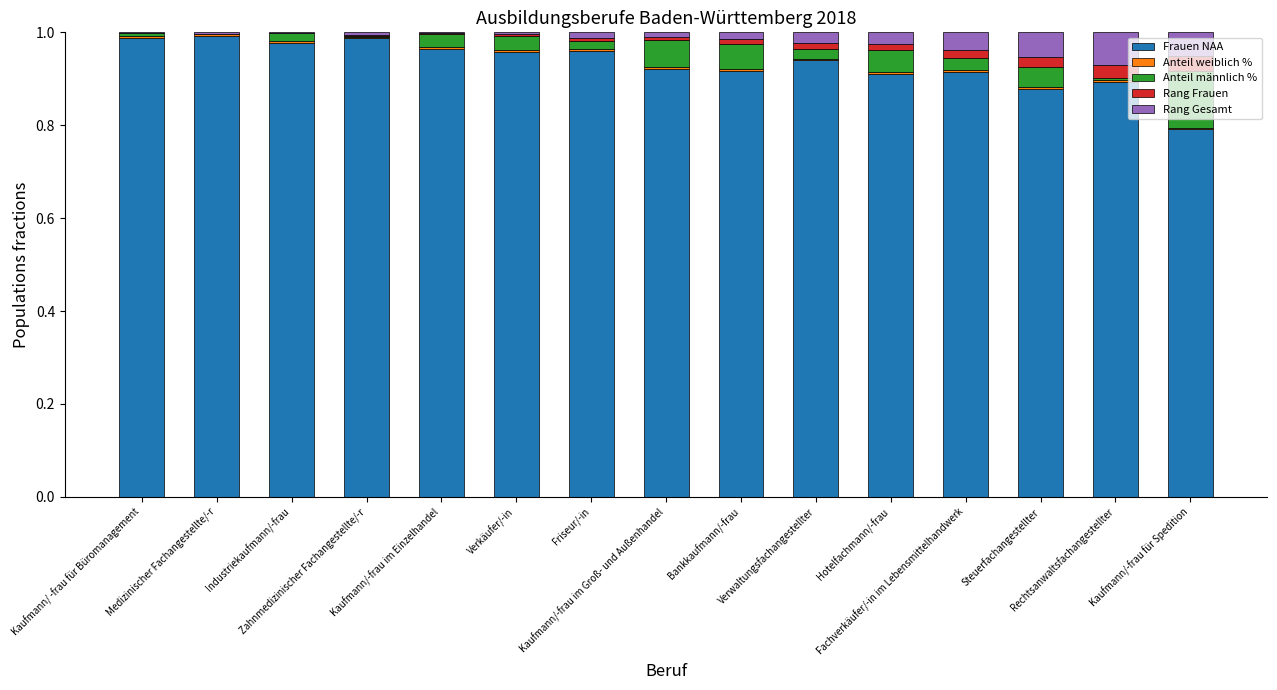

True or false: Anteil weiblich % has a value of 0.0 at Friseur/-in.

True